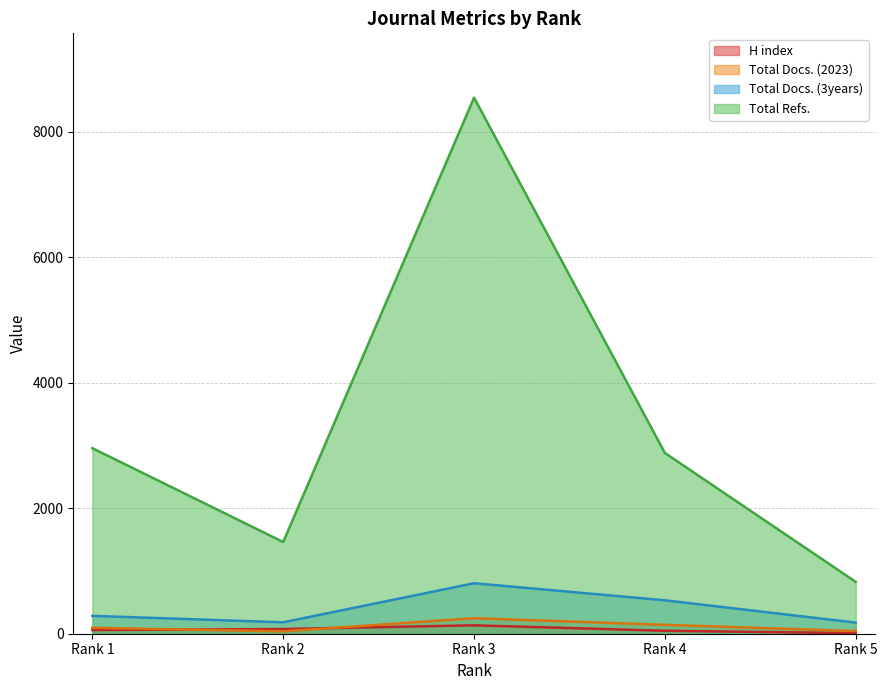

Is the value of Total Refs. at Rank 2 greater than the value of Total Docs. (2023) at Rank 2?

Yes